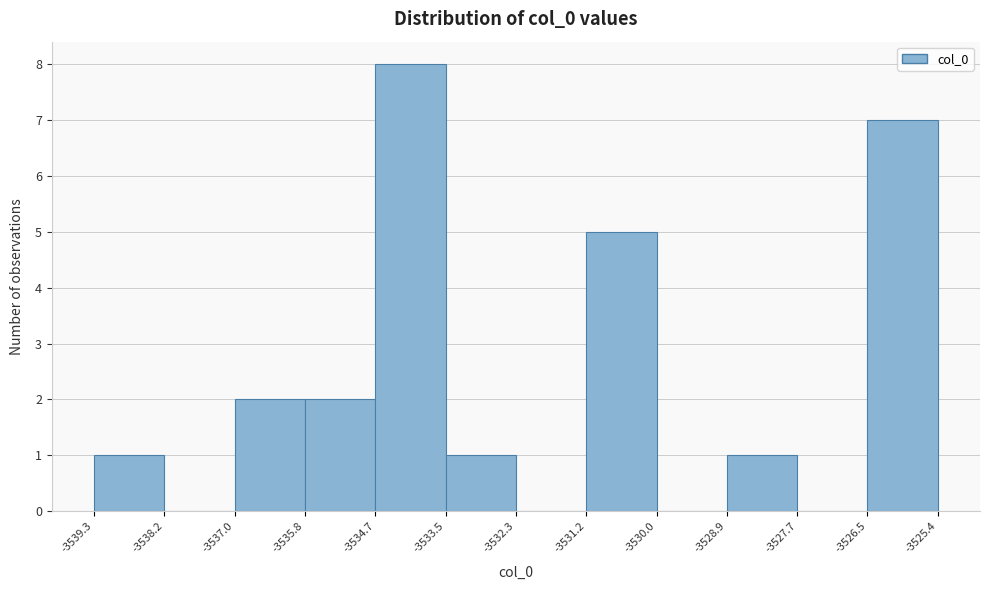

What is the height of the bar covering -3535.8 to -3534.7 on the x-axis? The values are not printed on the chart, so give them approximately, as read against the axis.

2